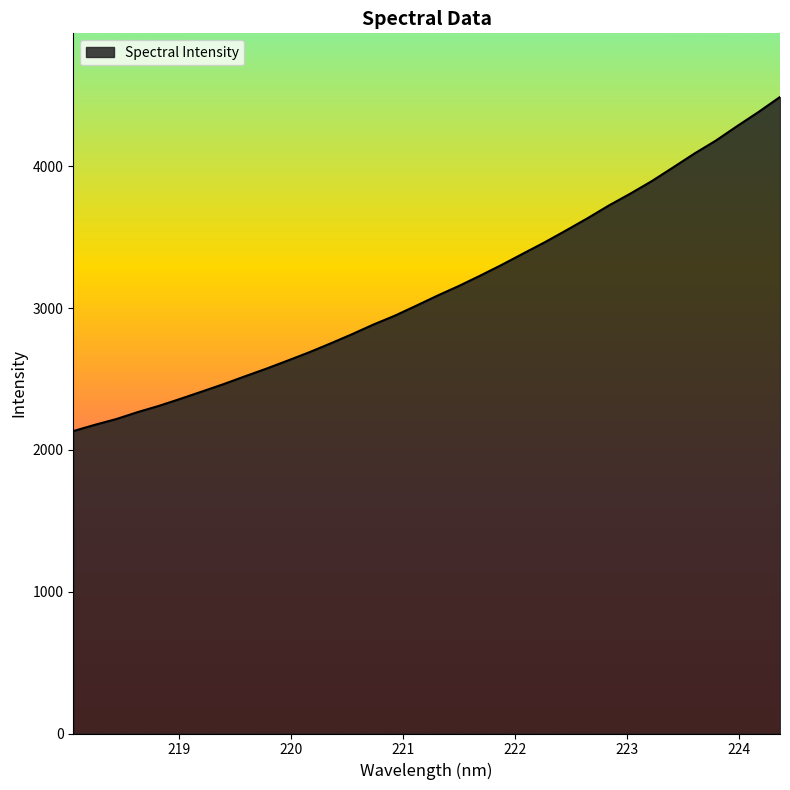

What is the minimum value shown in the chart?

2132.4